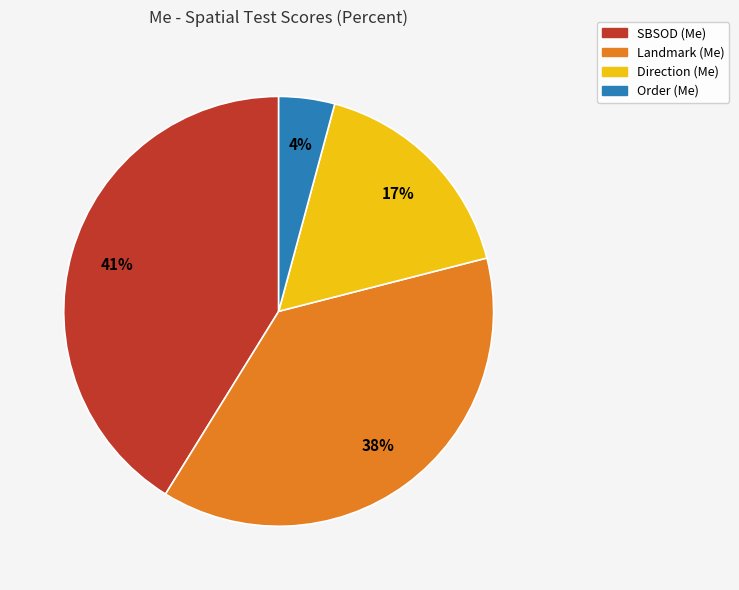

Is SBSOD (Me) the majority of the pie?

No